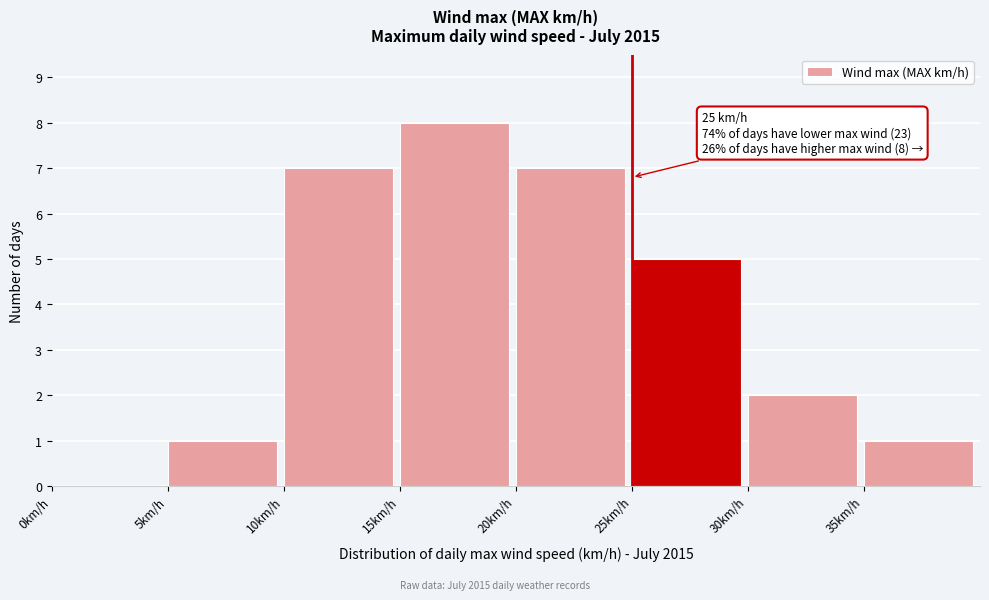

Which range on the x-axis has the tallest bar?

15 to 20